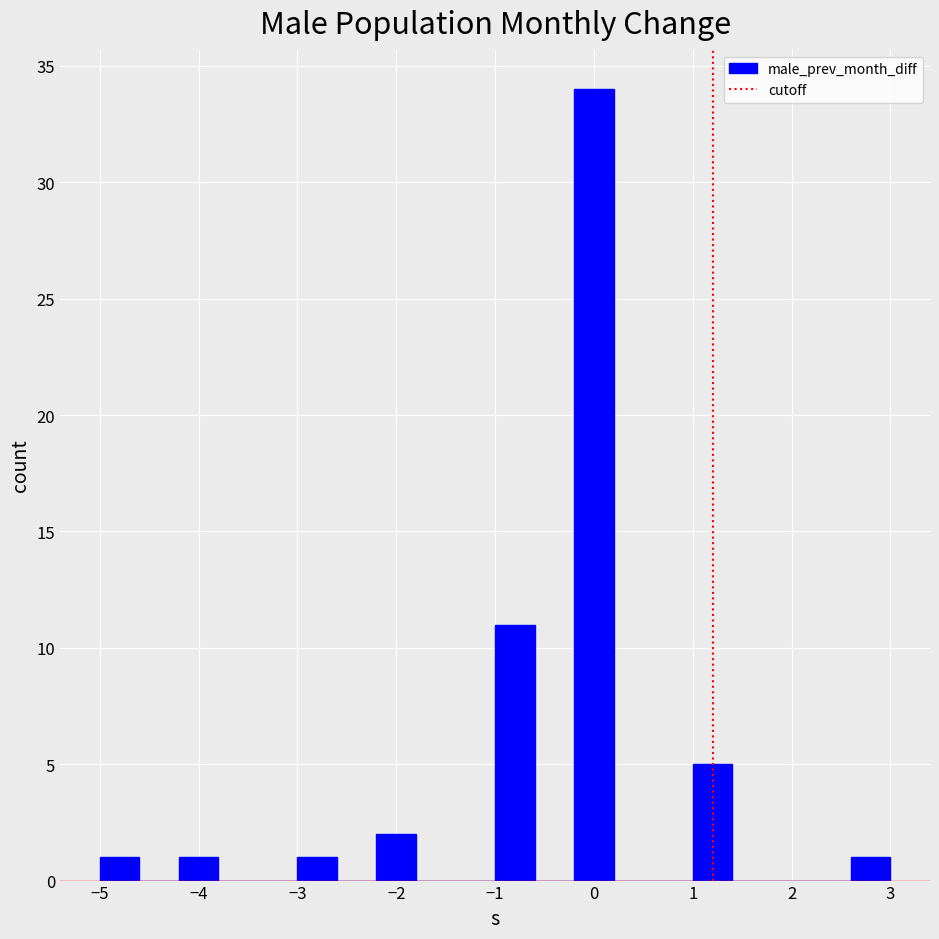

Which range on the x-axis has the tallest bar?

-0.2 to 0.2